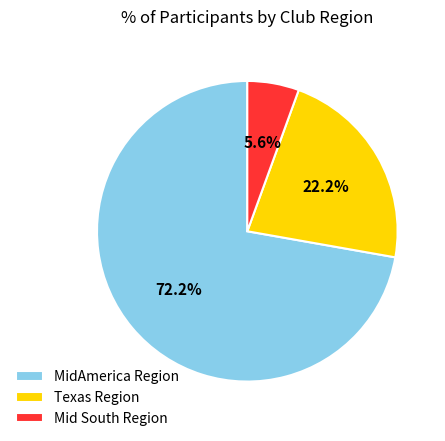

To the nearest percent, what percentage of the pie is Texas Region?

22%